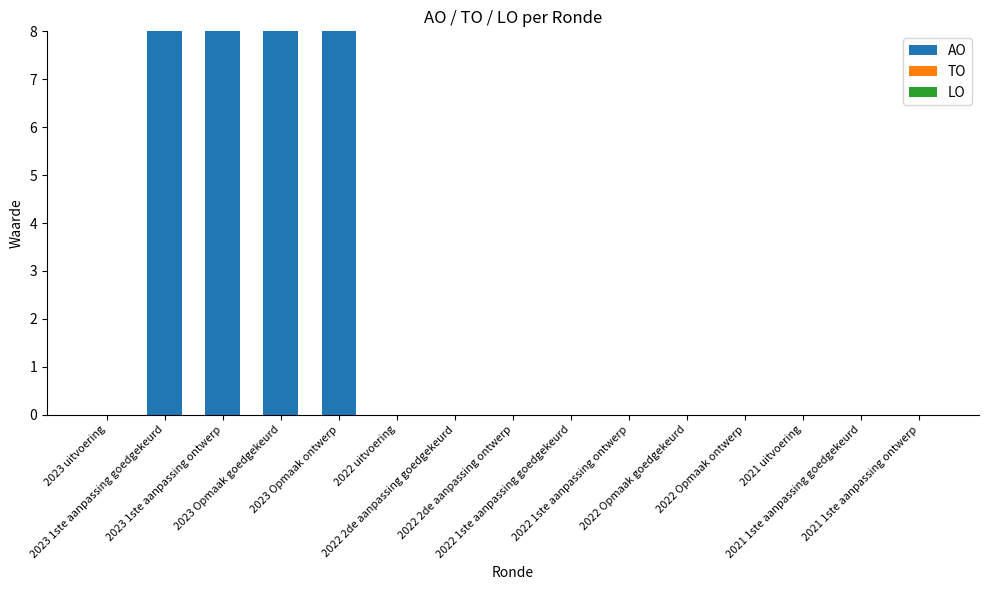

What is the greatest value displayed?

8